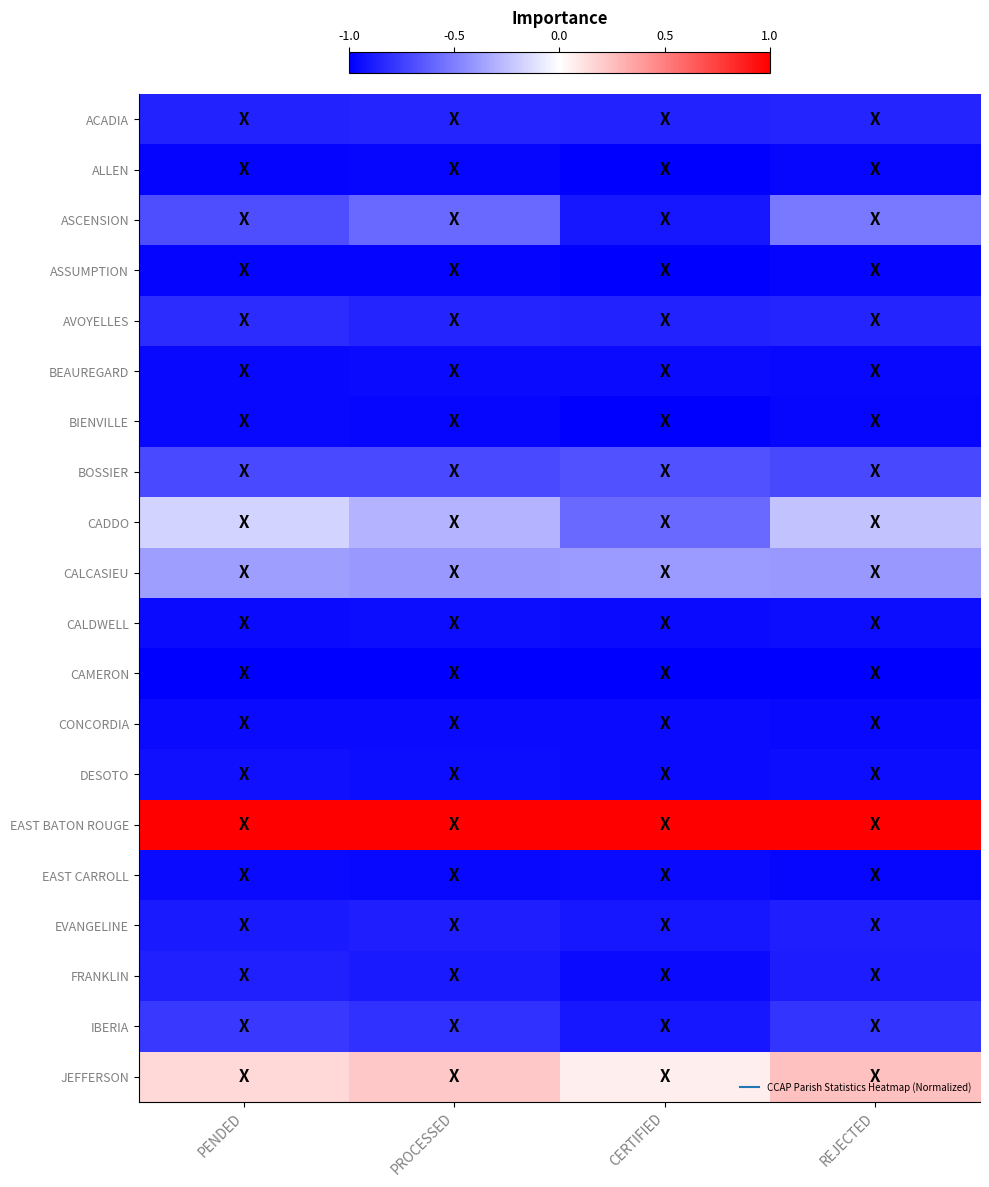

Which has a higher value, REJECTED or CERTIFIED?

REJECTED